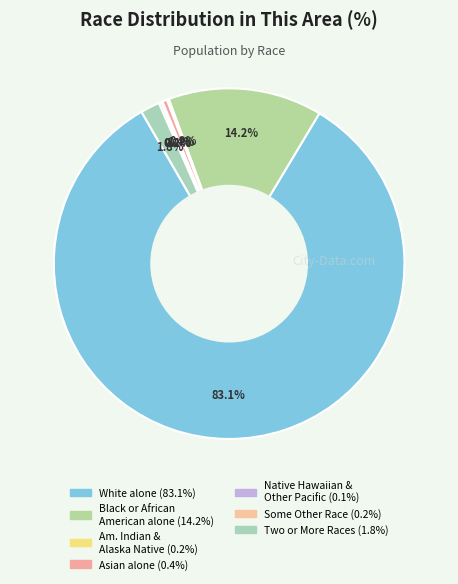

Which category has the smallest portion of the pie?

Native Hawaiian and Other Pacific